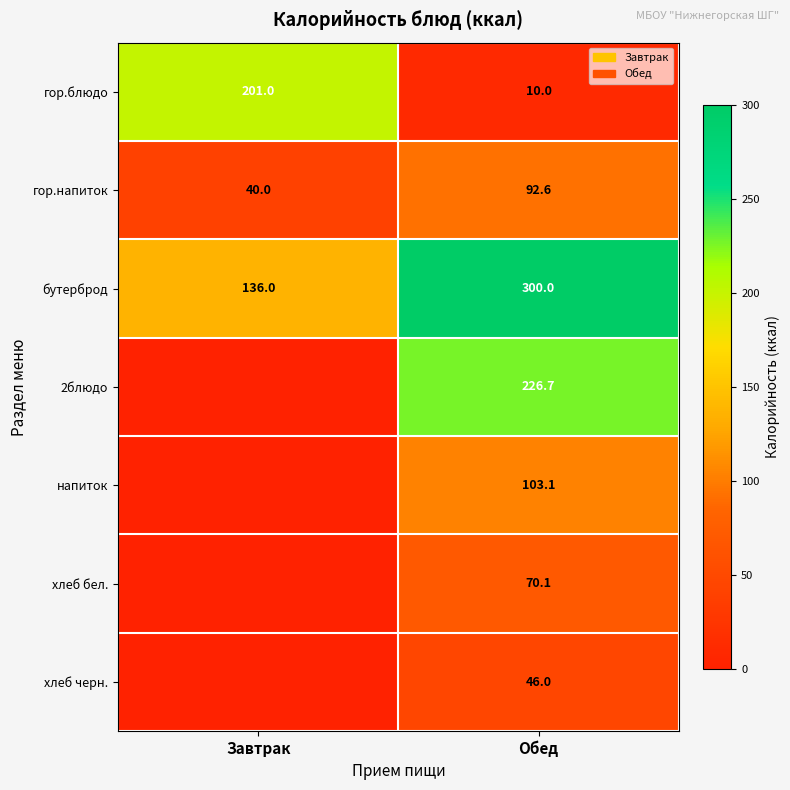

Rank the series at Обед from highest to lowest value.

бутерброд, 2блюдо, напиток, гор.напиток, хлеб бел., хлеб черн., гор.блюдо